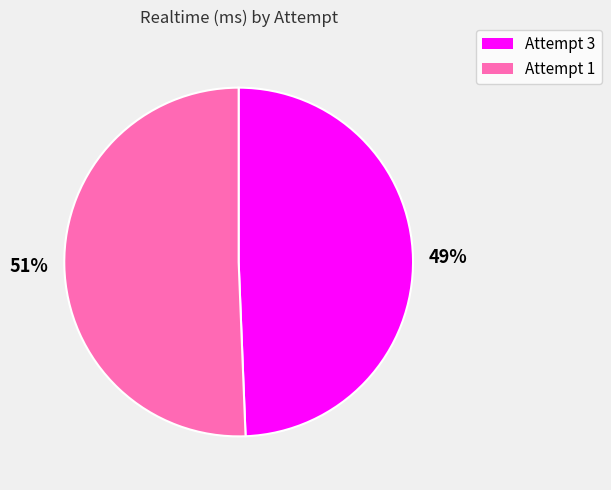

Is the sum of Attempt 3 and Attempt 1 greater than half?

Yes